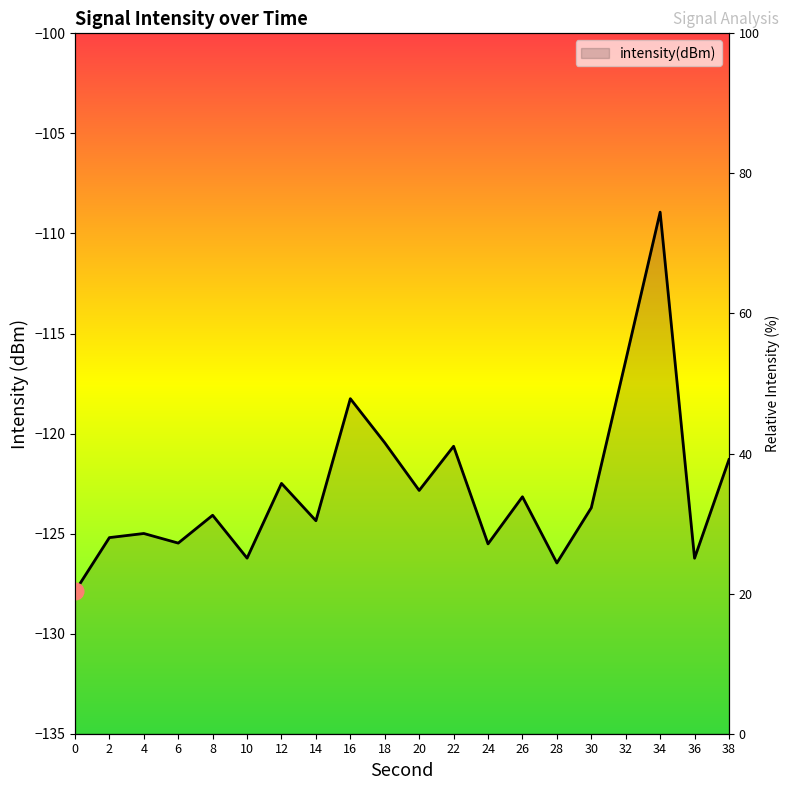

The chart shows a value of -68.9 at 0. True or false?

False